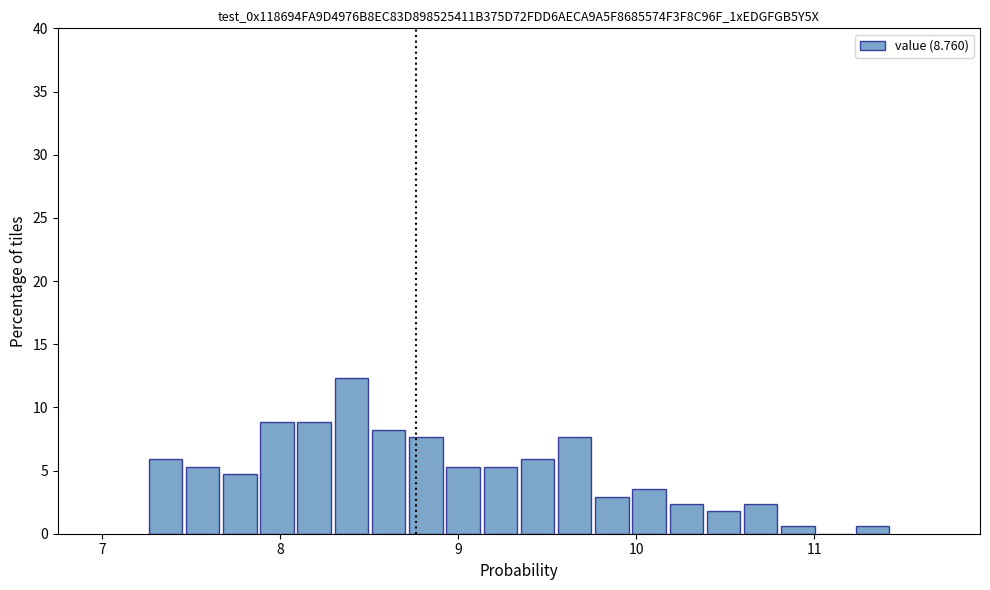

Around what value on the x-axis is the tallest bar? Give the approximate position of its centre, as read against the axis.

8.4